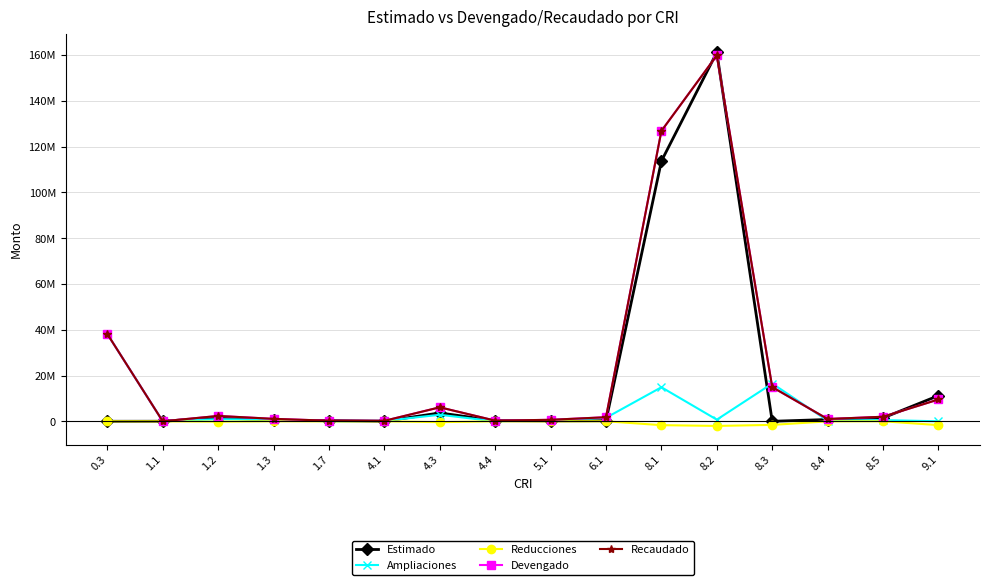

Which series has the widest spread of values?

Estimado